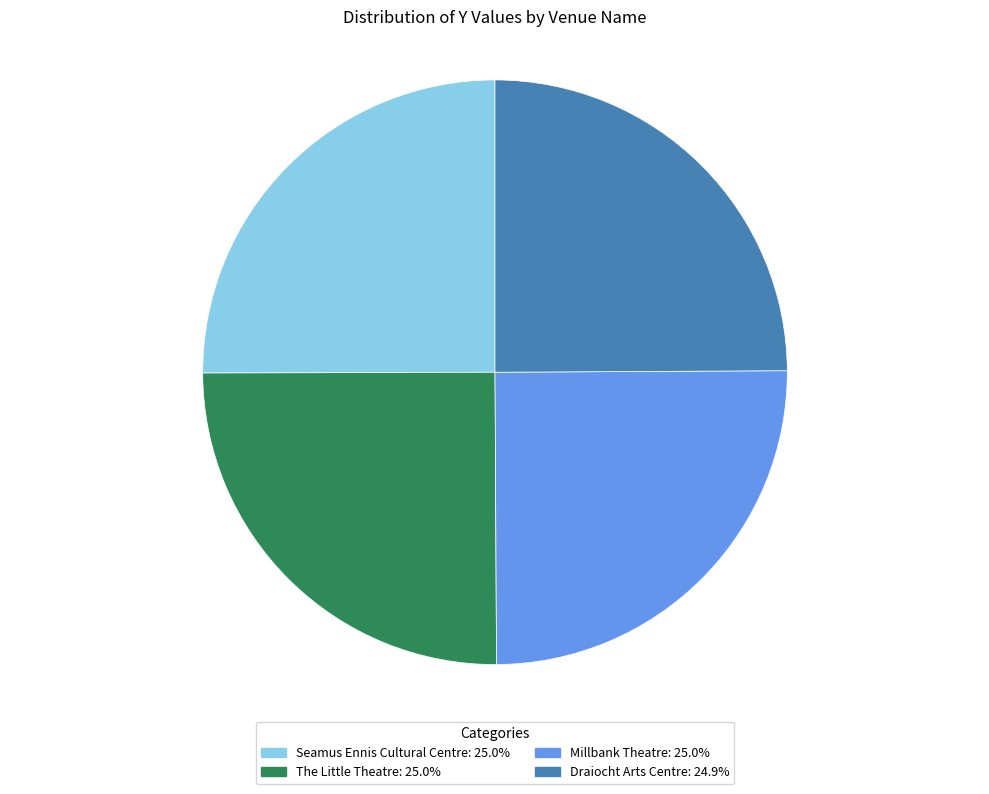

How many segments does this pie chart have?

4